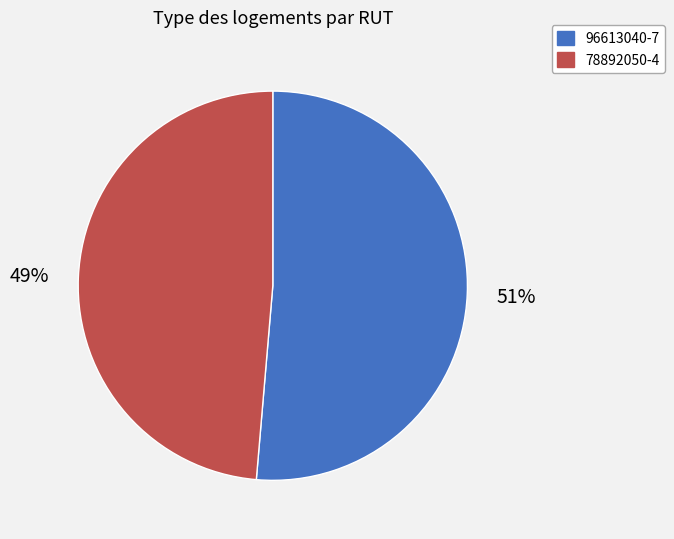

Which has a higher value, 78892050-4 or 96613040-7?

96613040-7